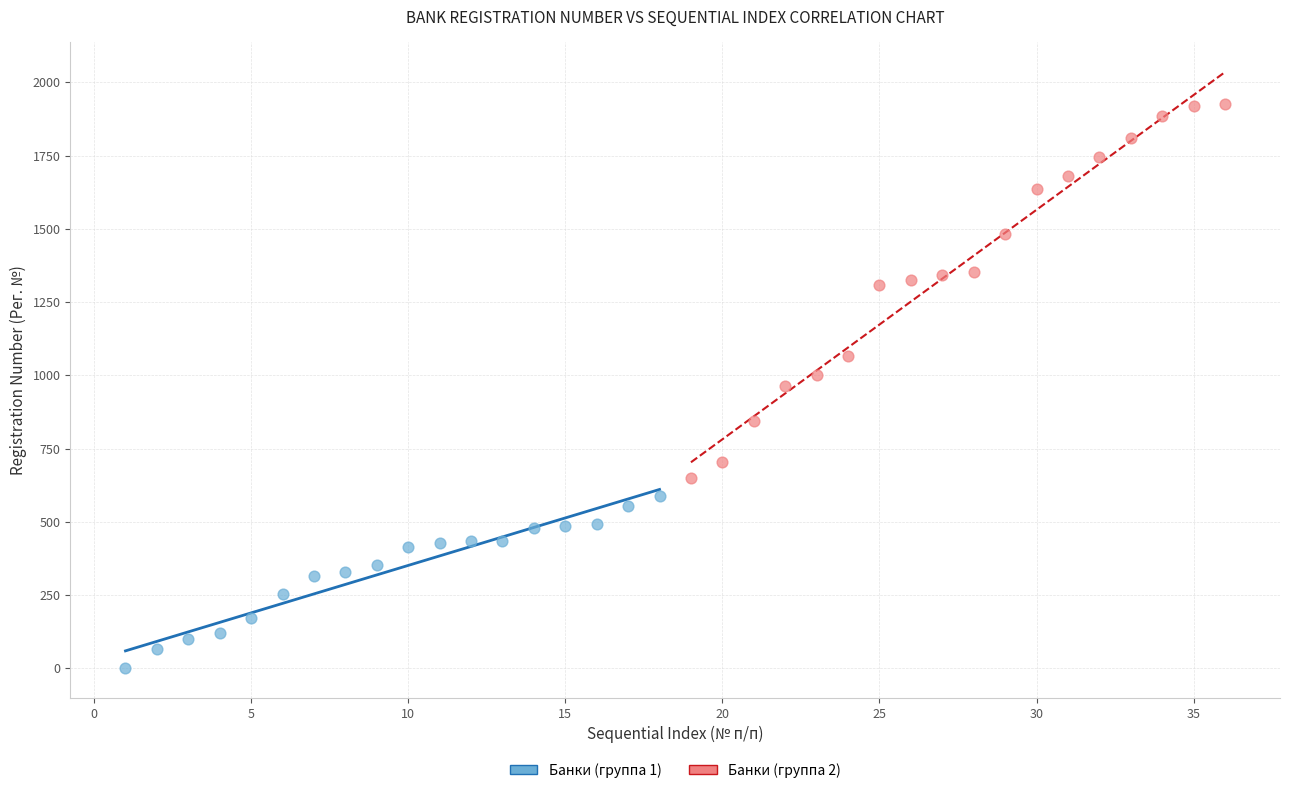

Which series has the widest spread of Y values?

Банки (группа 2)